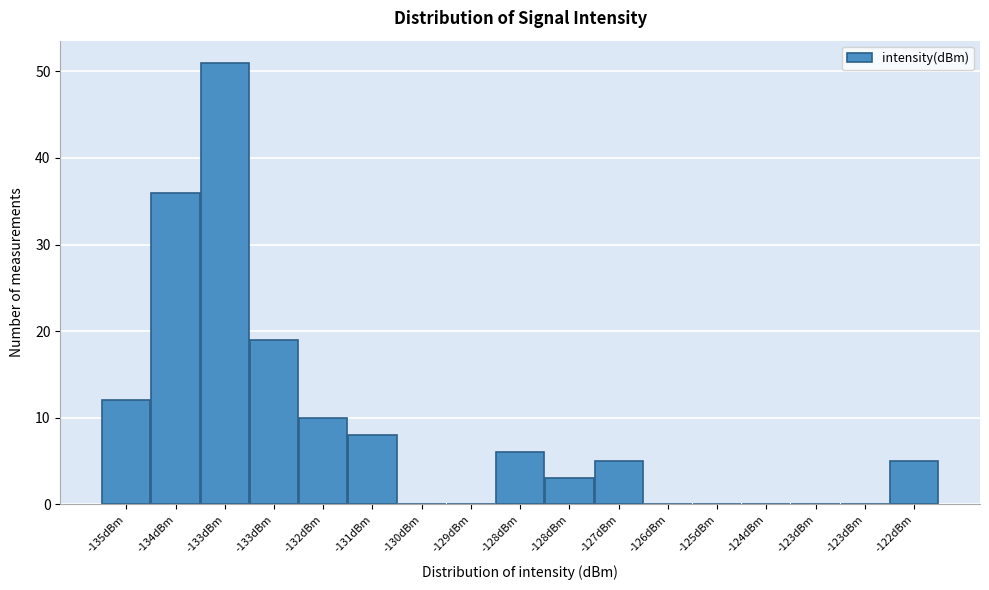

Are the bars horizontal?

No